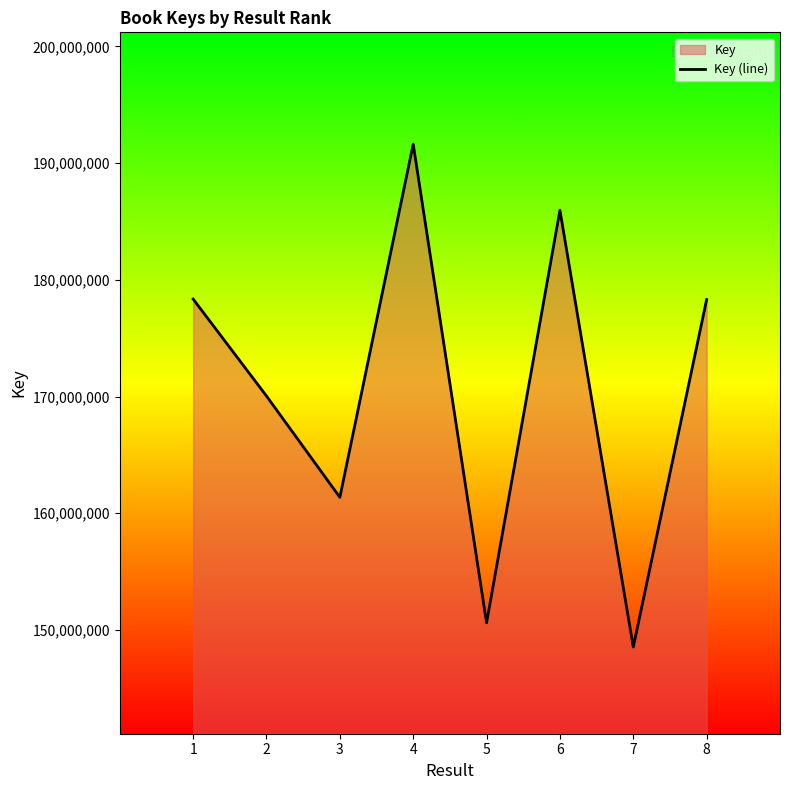

What is the average value?

170601668